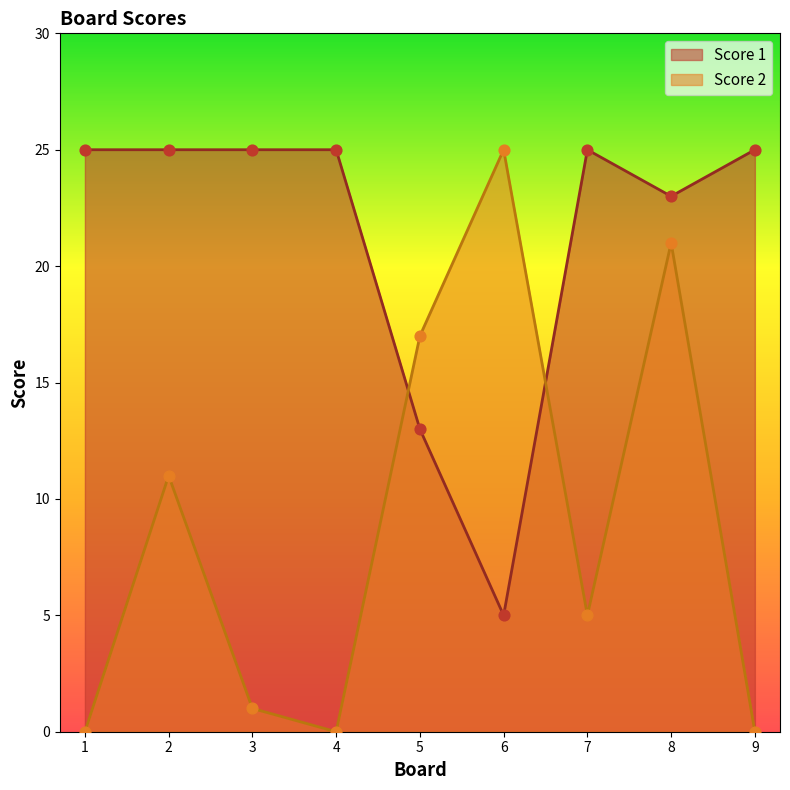

Which series contains the highest Y value?

Score 2